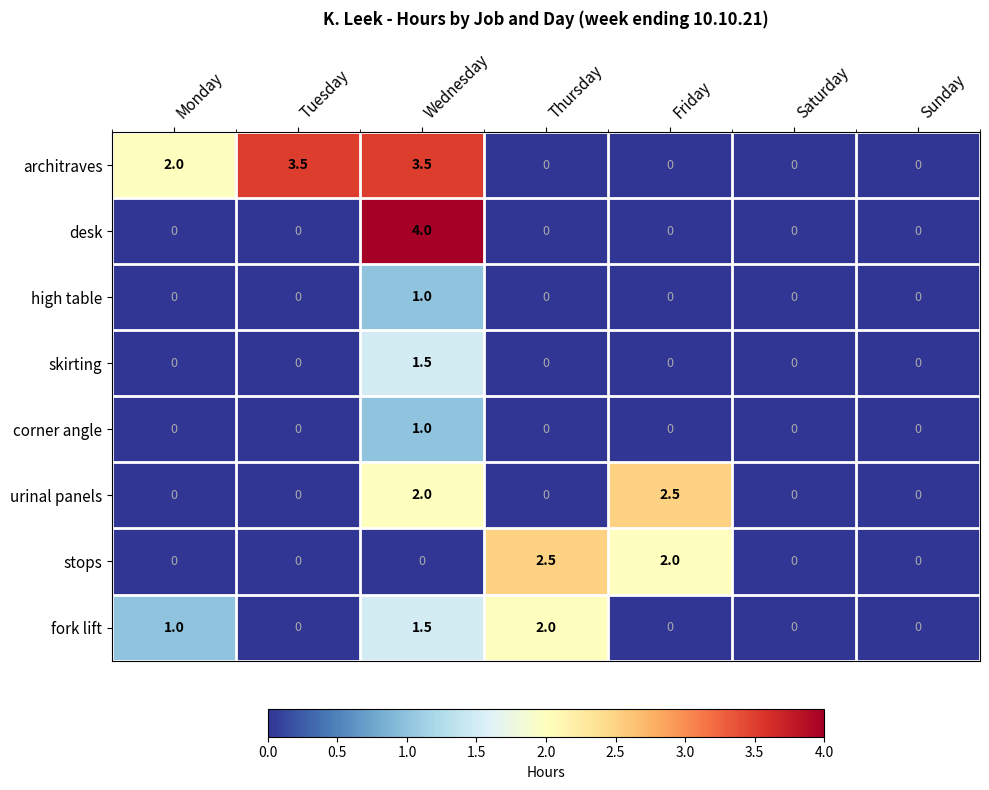

What is the difference between the maximum and second lowest values in the architraves series?

3.5